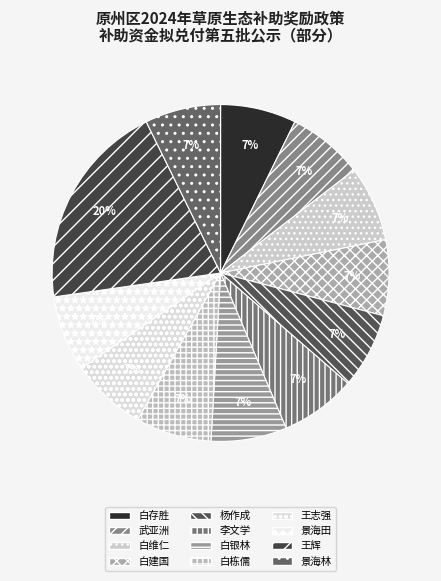

To the nearest percent, what portion does 白建国 represent?

7%